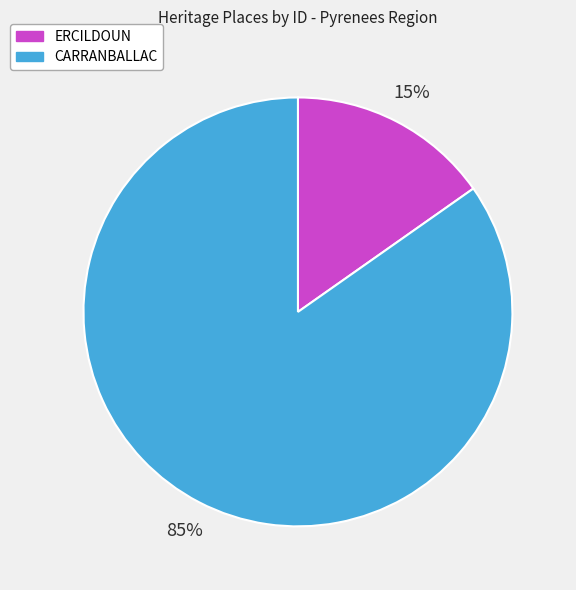

The CARRANBALLAC slice represents 72% of the pie. True or false?

False